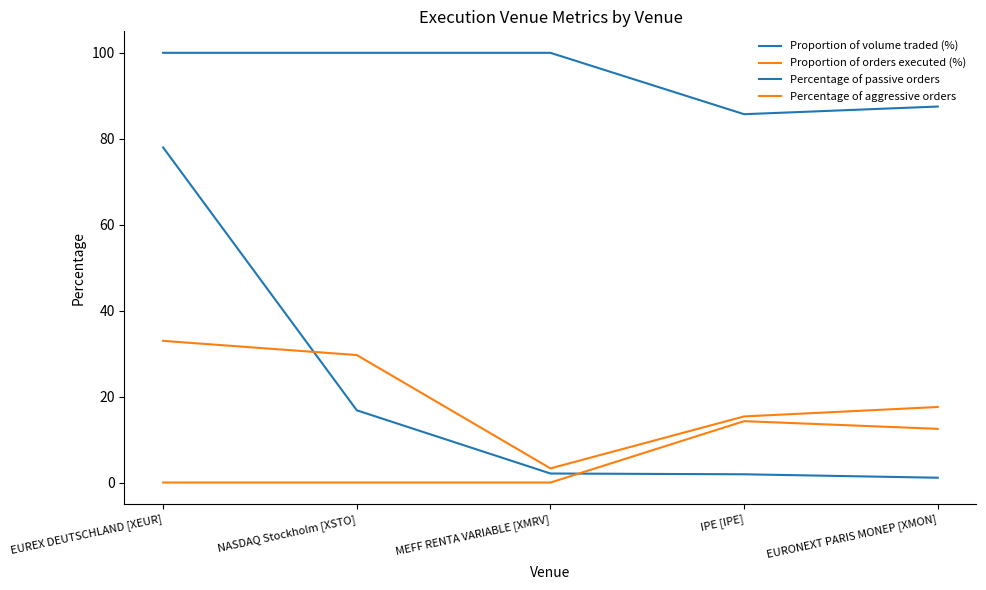

How many lines are shown in the chart?

4